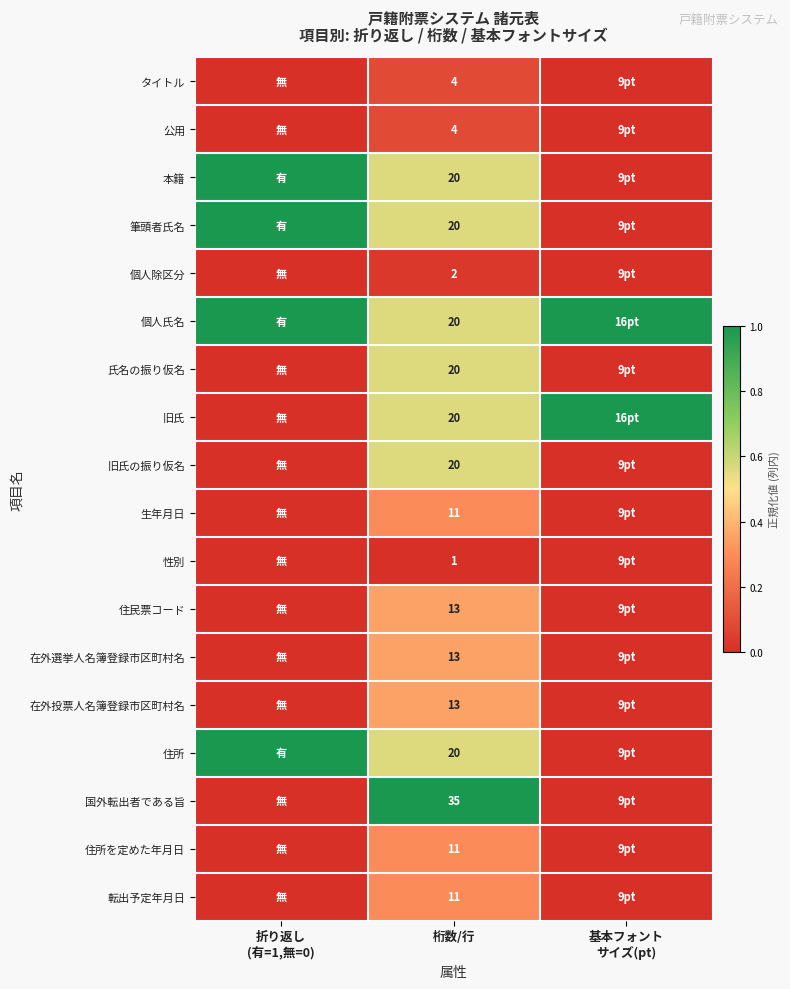

What is the difference between the highest and lowest values at 基本フォント
サイズ(pt)?

1.0